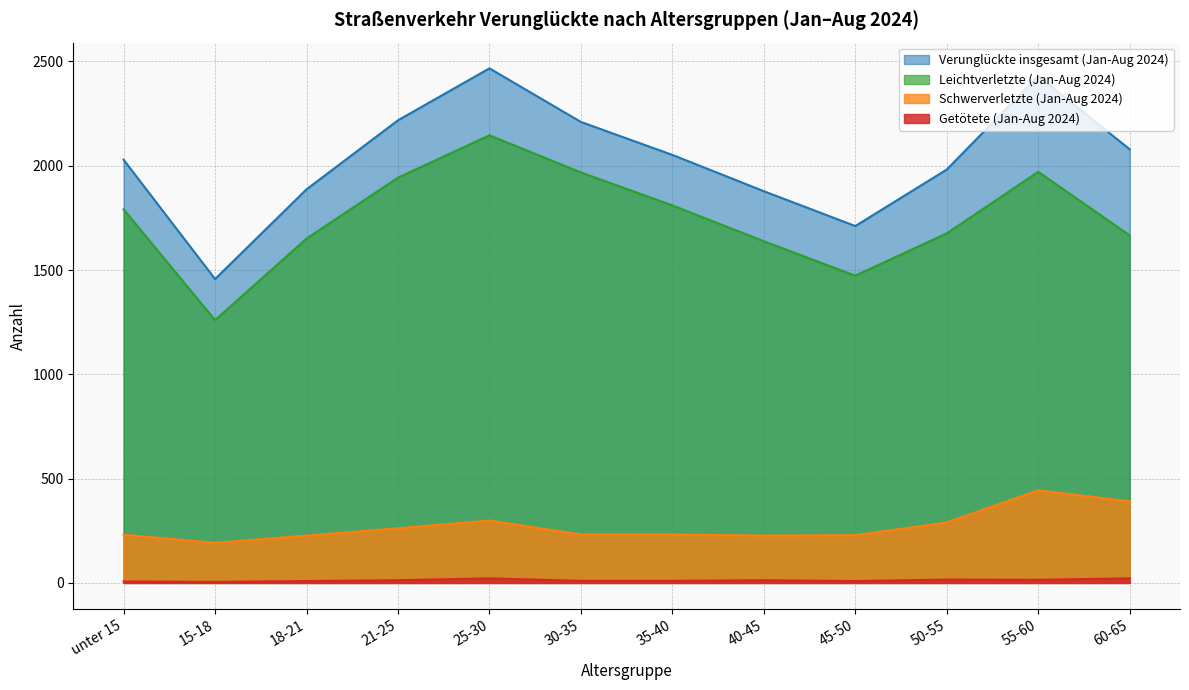

What is the value of the Schwerverletzte (Jan-Aug 2024) point at the 7th from the left?

232